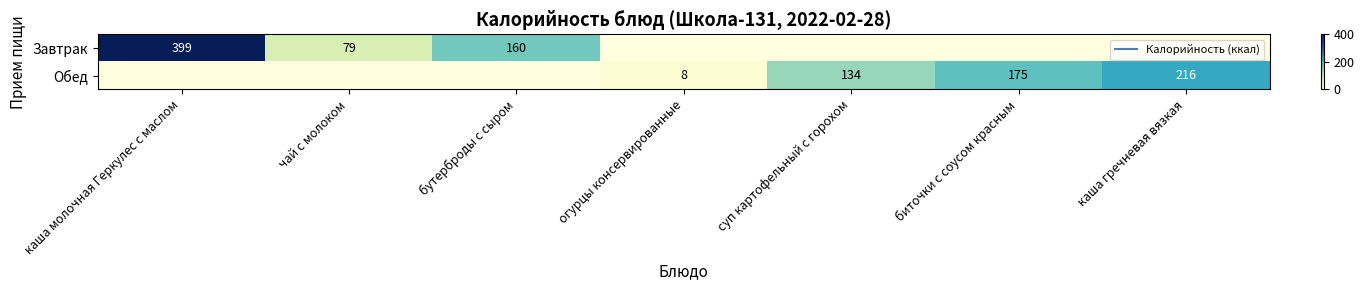

Which series changed the most between суп картофельный с горохом and биточки с соусом красным?

Обед